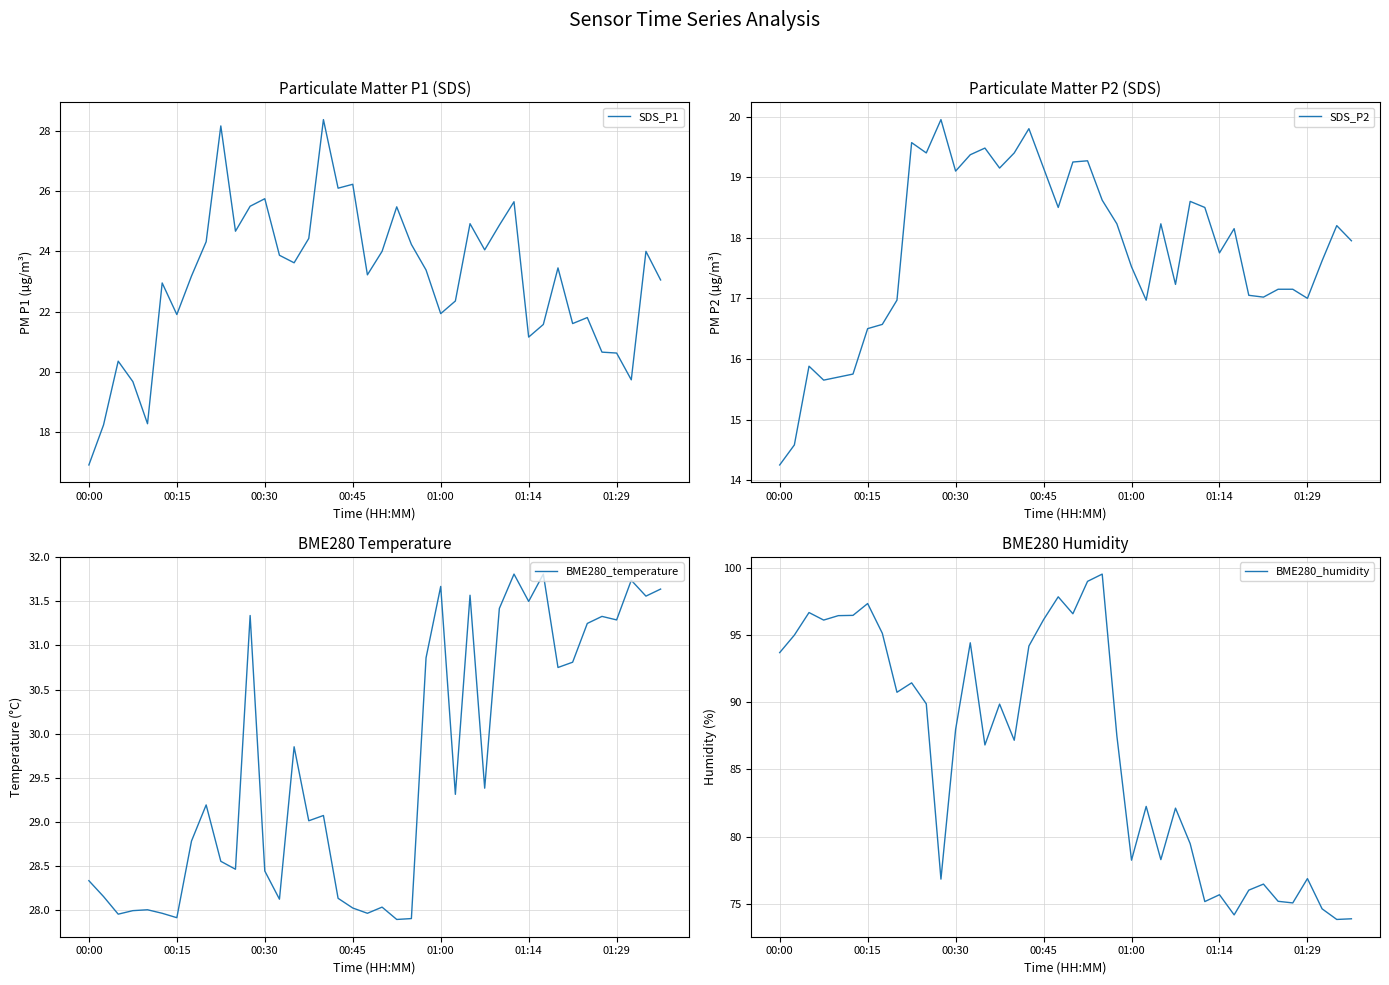

True or false: SDS_P1 has a value of 26.1 at 17.

True